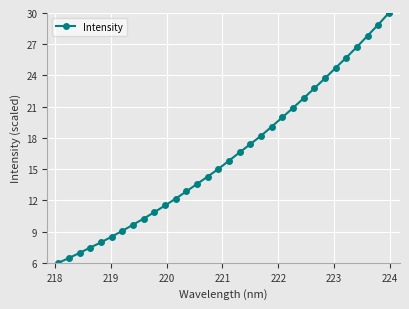

What is the smallest value displayed?

6.0